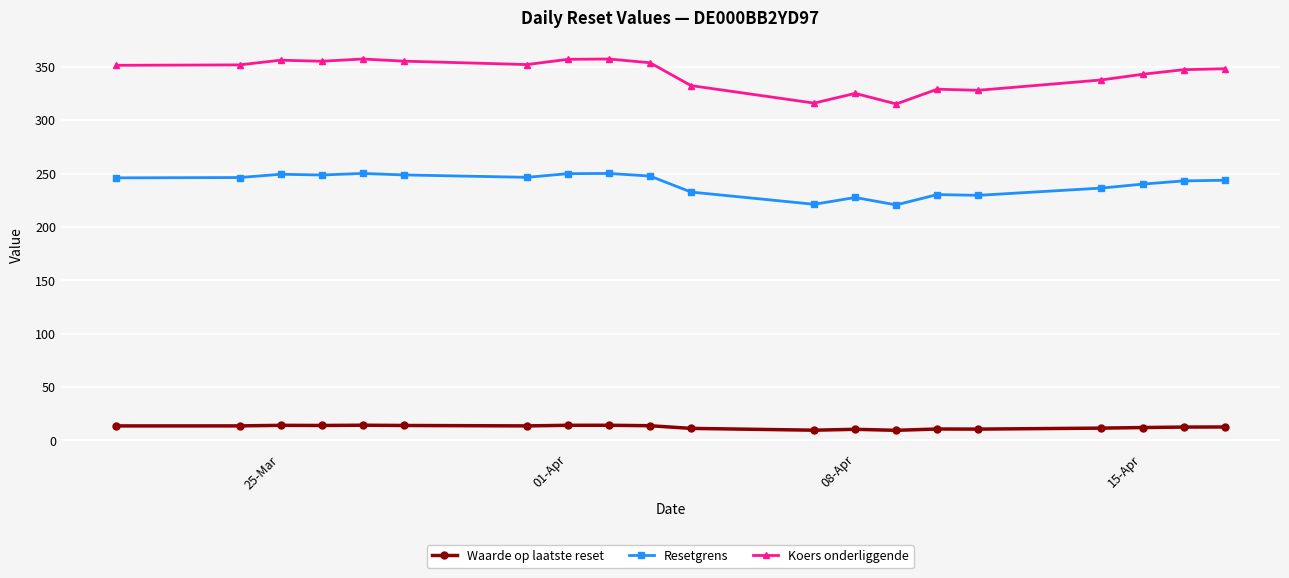

True or false: Resetgrens has more than 1 points higher than both neighbors.

True